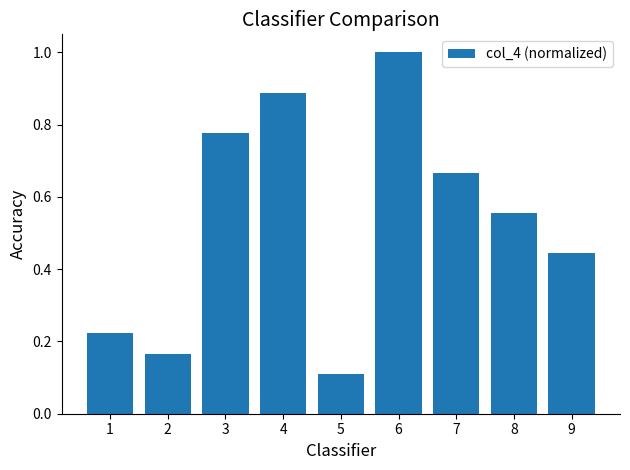

What is the sum of the values at 2 and 5?

0.3